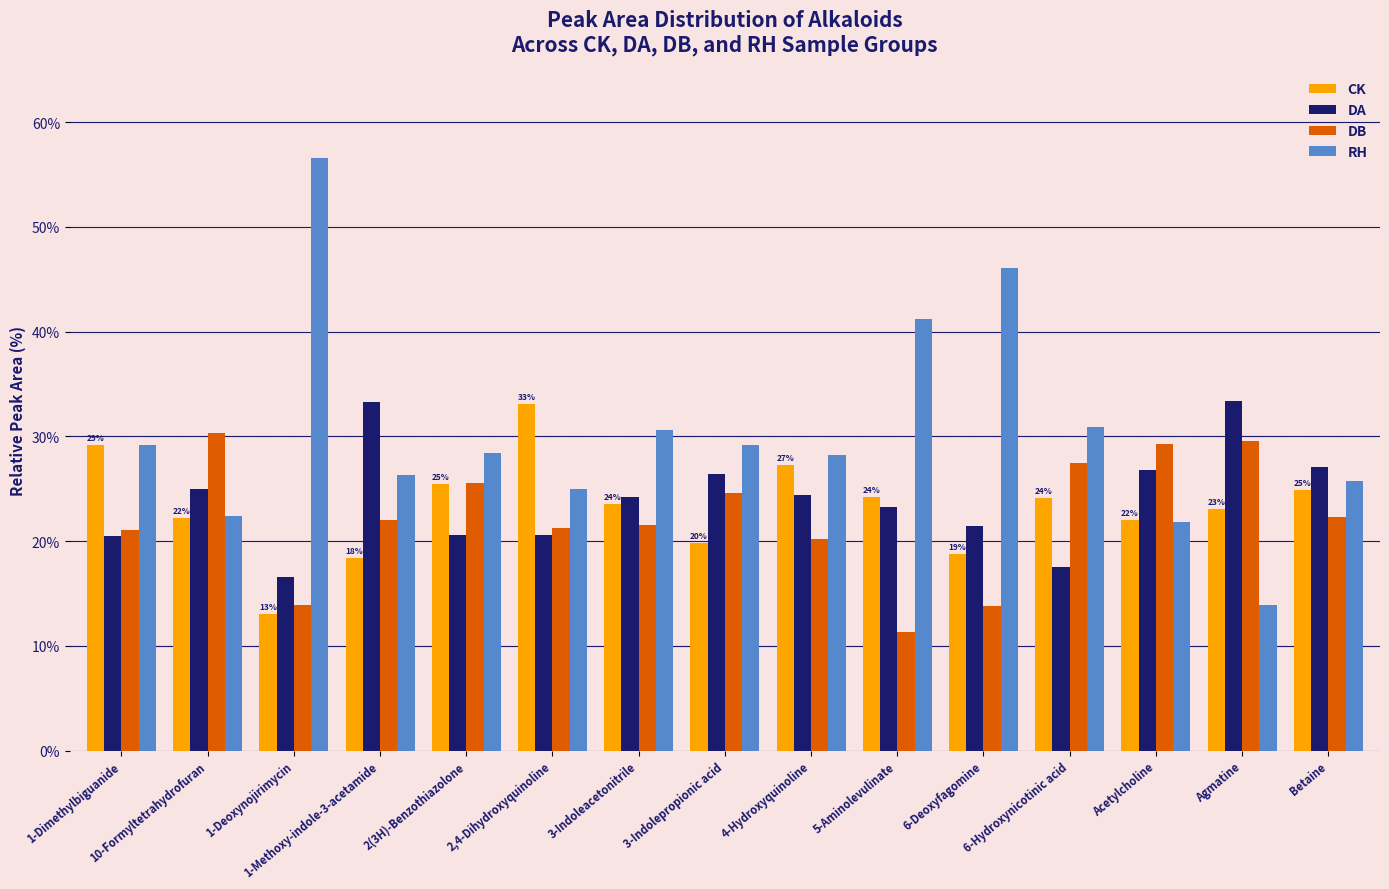

What is the greatest value displayed?

56.6